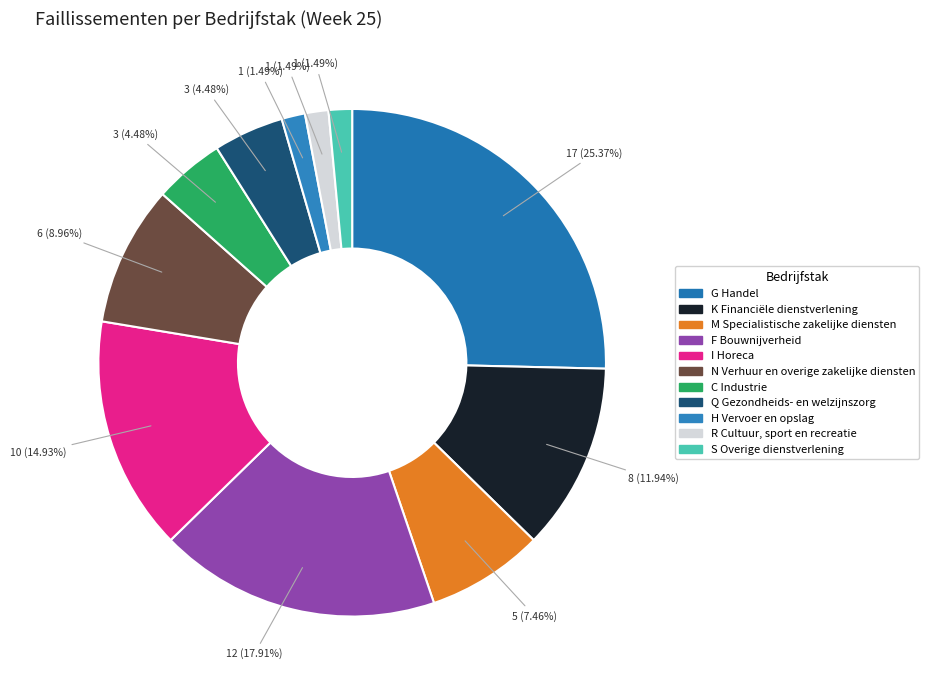

Does N Verhuur en overige zakelijke diensten represent more than half of the total?

No